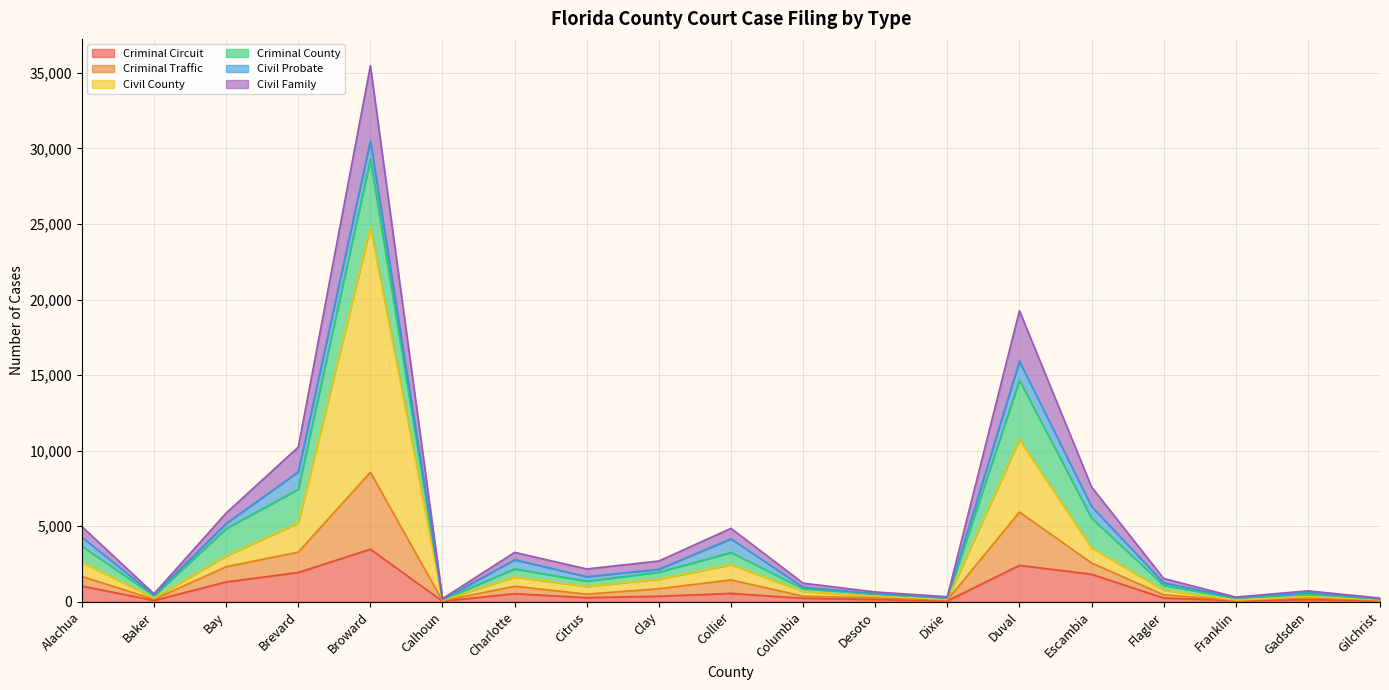

At which category is the sum across all series the highest?

Broward